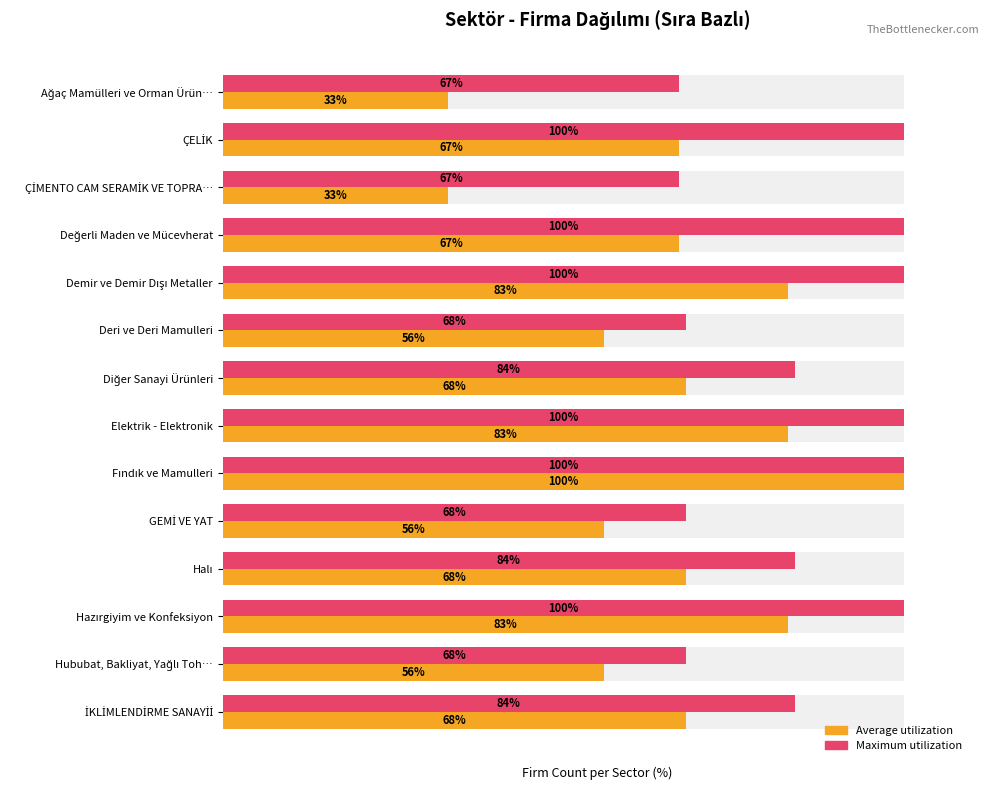

Reading right to left, extract all data points from this chart.

Average firms: 68	56	83	68	56	100	83	68	56	83	67	33	67	33
Max firms: 84	68	100	84	68	100	100	84	68	100	100	67	100	67